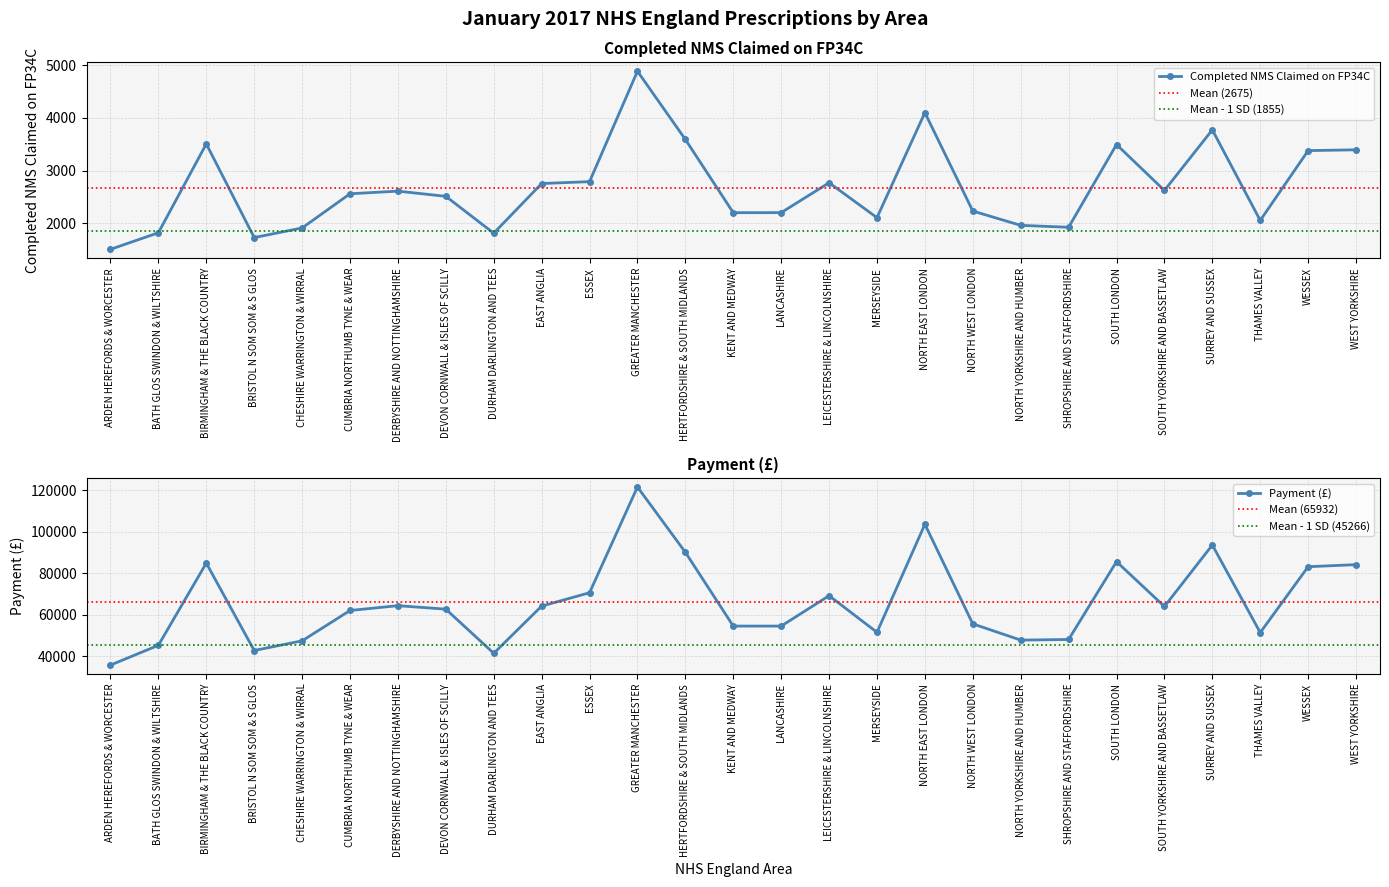

What is the total value across all series at BATH GLOS SWINDON & WILTSHIRE?

47128